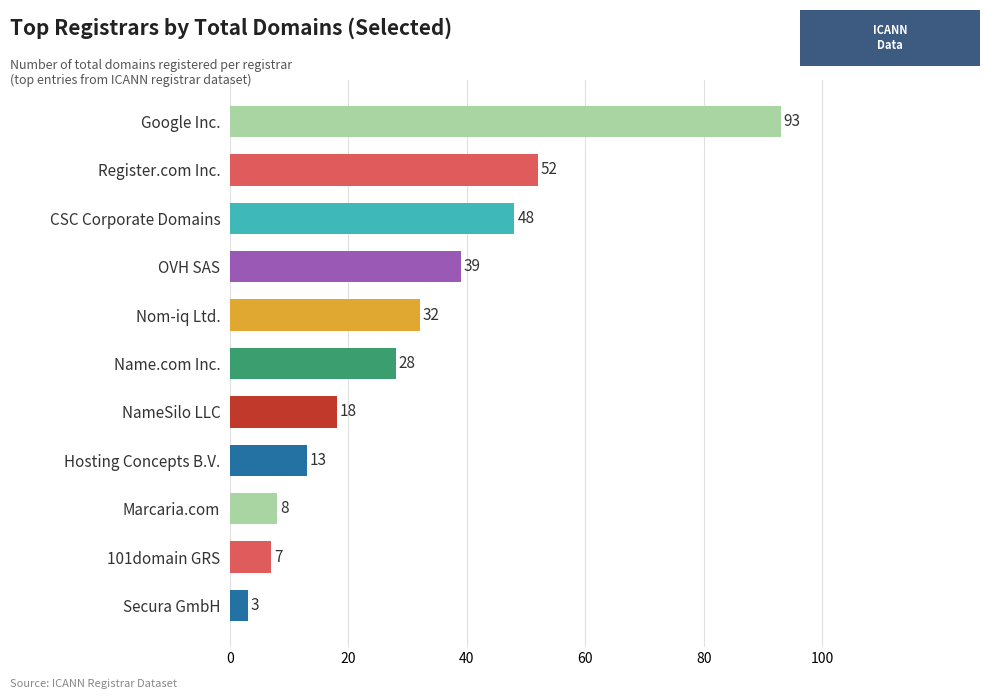

Reading bottom to top, transcribe all the data shown in this chart.

3	7	8	13	18	28	32	39	48	52	93